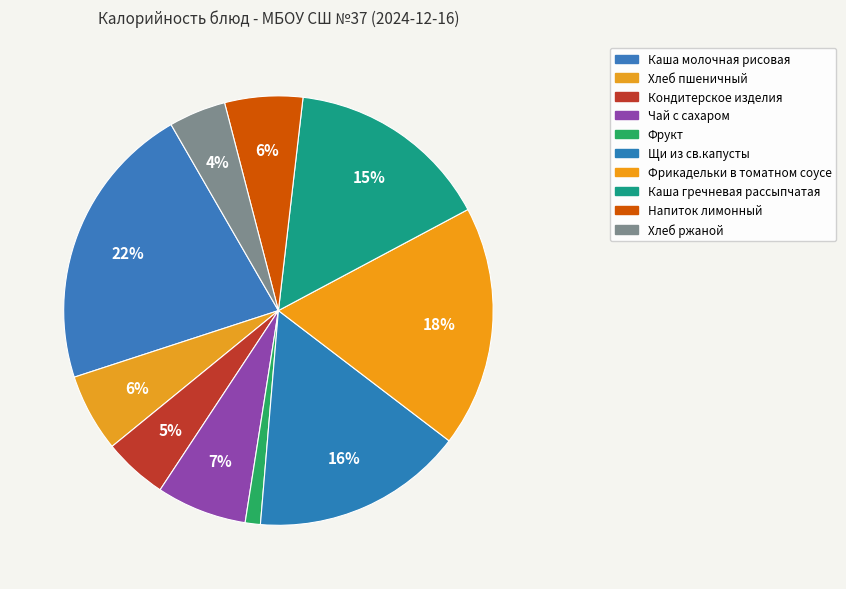

To the nearest percent, what percentage of the pie is Хлеб пшеничный?

6%